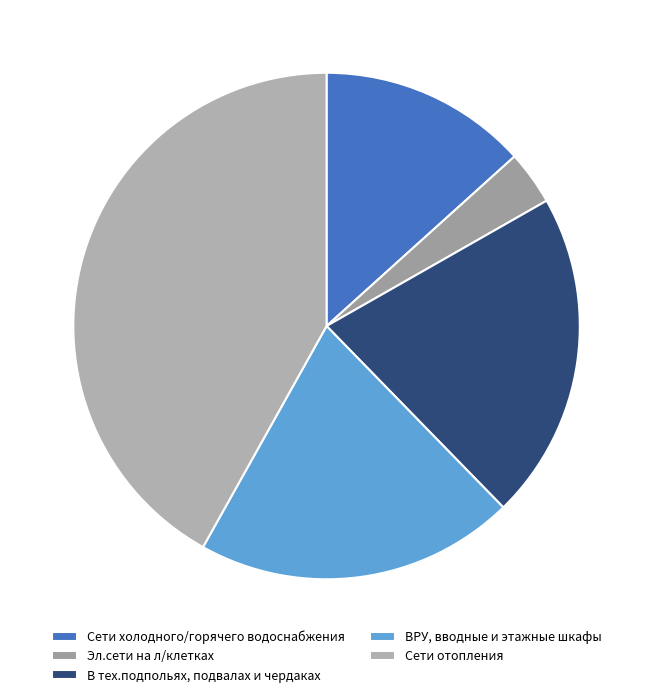

The Сети отопления slice represents 34% of the pie. True or false?

False